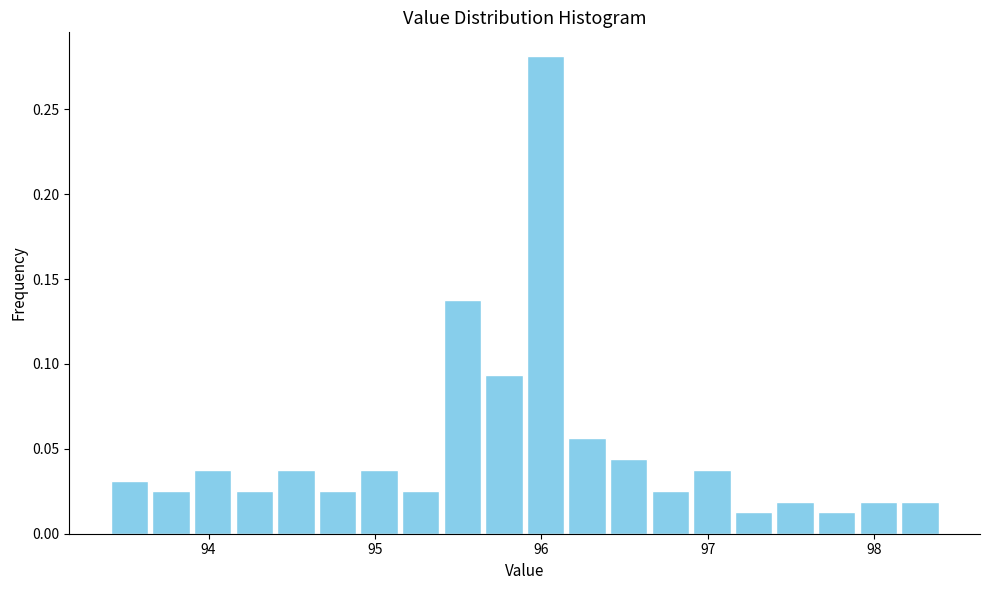

Read against the x-axis, roughly where is the centre of the tallest bar?

96.0